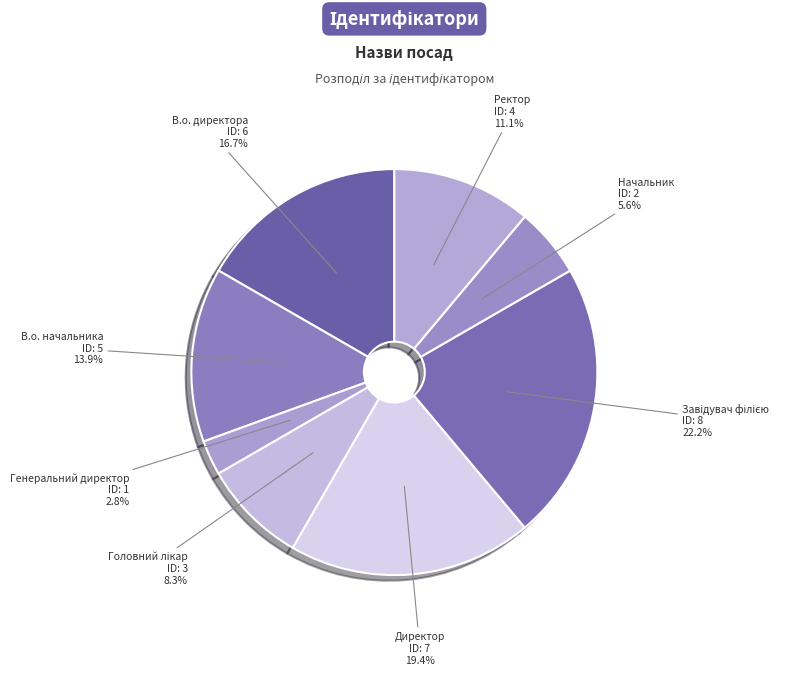

What percentage is NOT represented by Директор?

80.6%